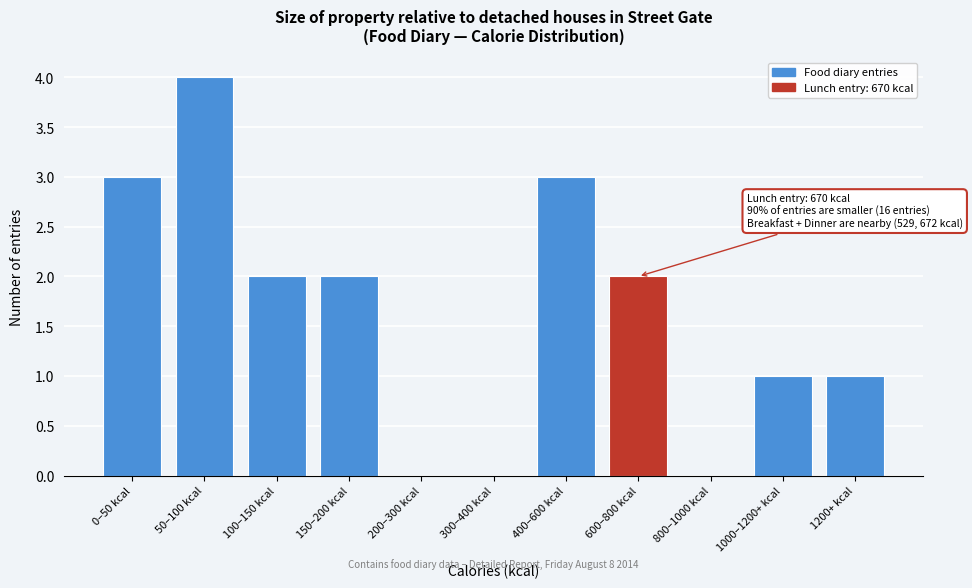

Reading right to left, transcribe all the data shown in this chart.

1200+ kcal=1	1000–1200+ kcal=1	800–1000 kcal=0	600–800 kcal=2	400–600 kcal=3	300–400 kcal=0	200–300 kcal=0	150–200 kcal=2	100–150 kcal=2	50–100 kcal=4	0–50 kcal=3